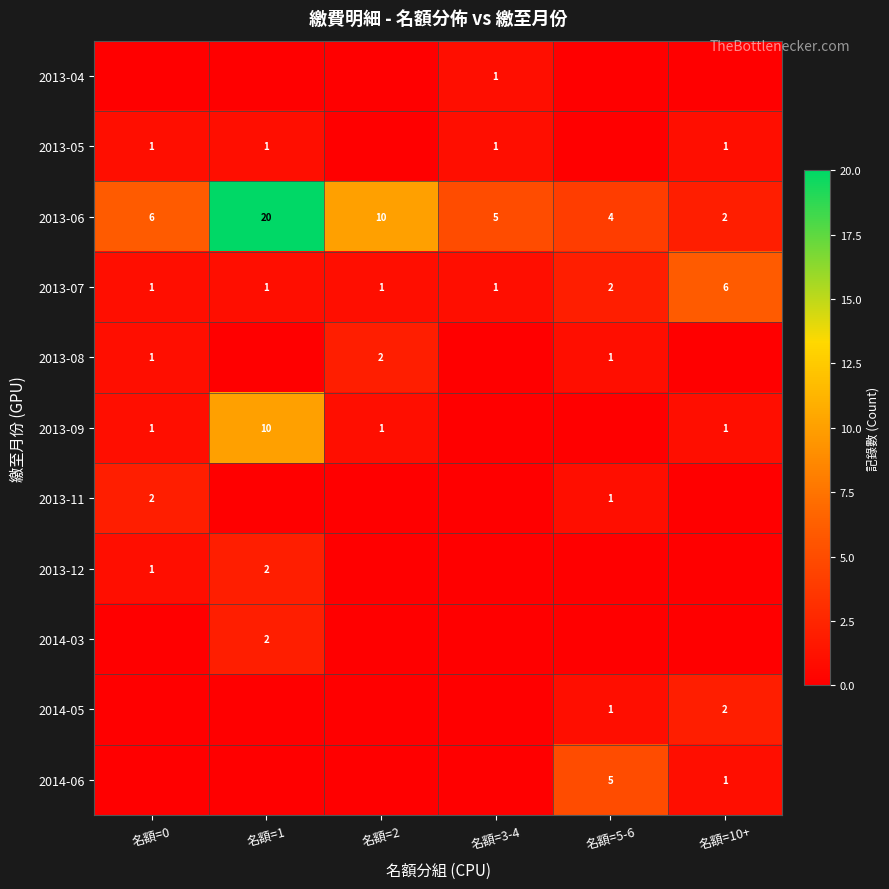

Is it true that 2014-05 equals 3 at 名額=10+?

False